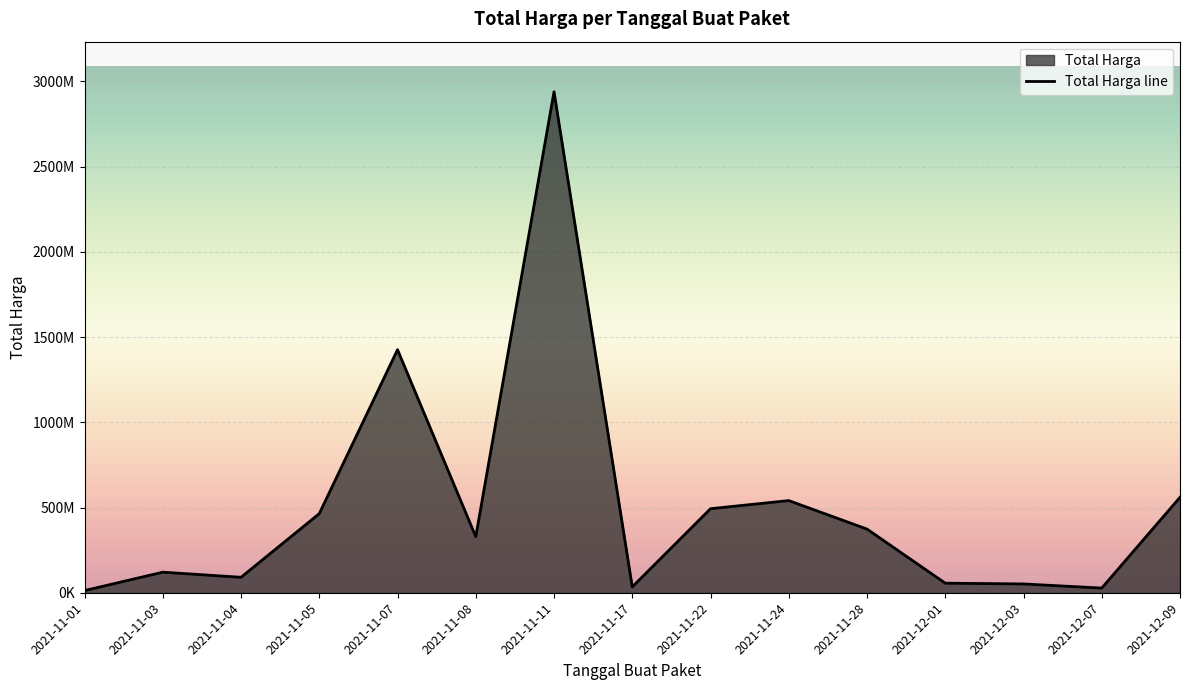

What is the value of the 14th point from the left?

27412000